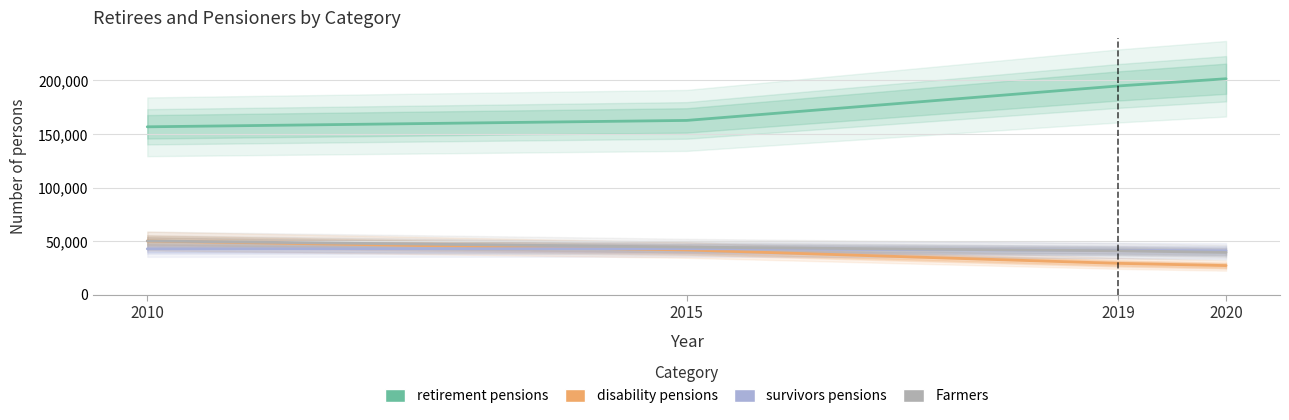

What are all the series names shown in the legend?

retirement pensions, disability pensions, survivors pensions, Farmers